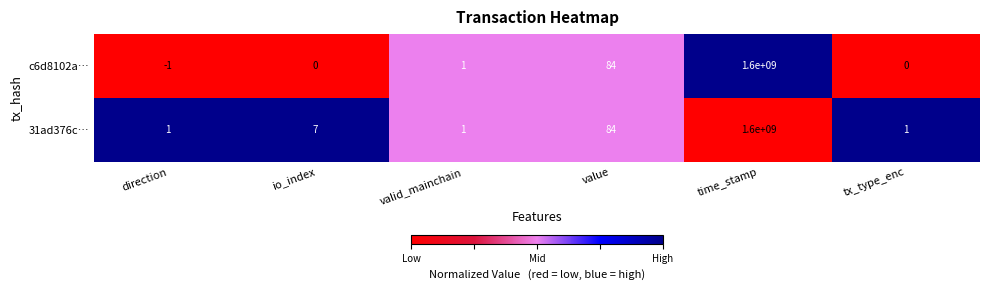

What is the sum of all c6d8102a… values?

1600000084